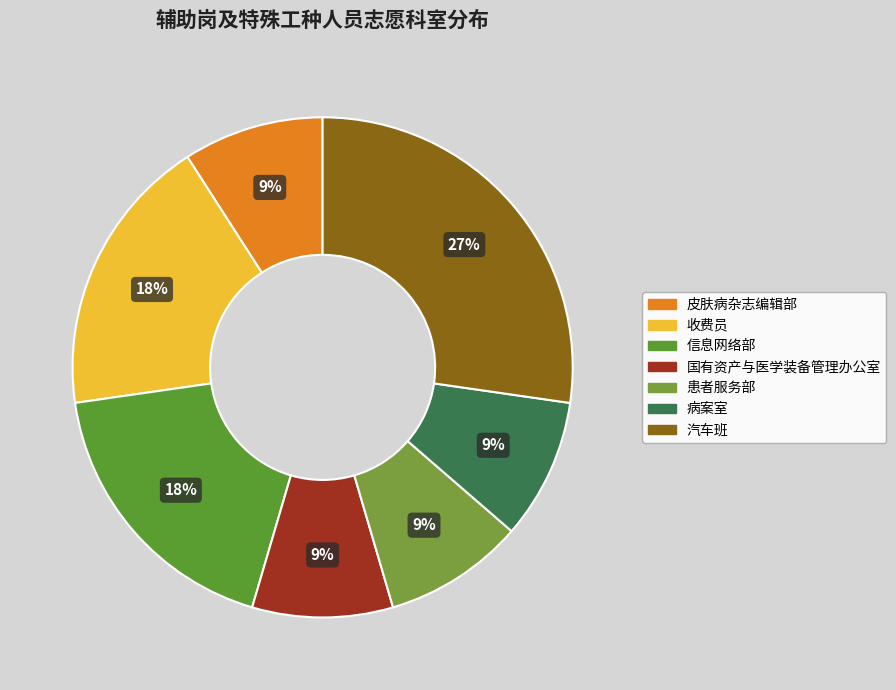

Does 信息网络部 account for over 50% of the chart?

No